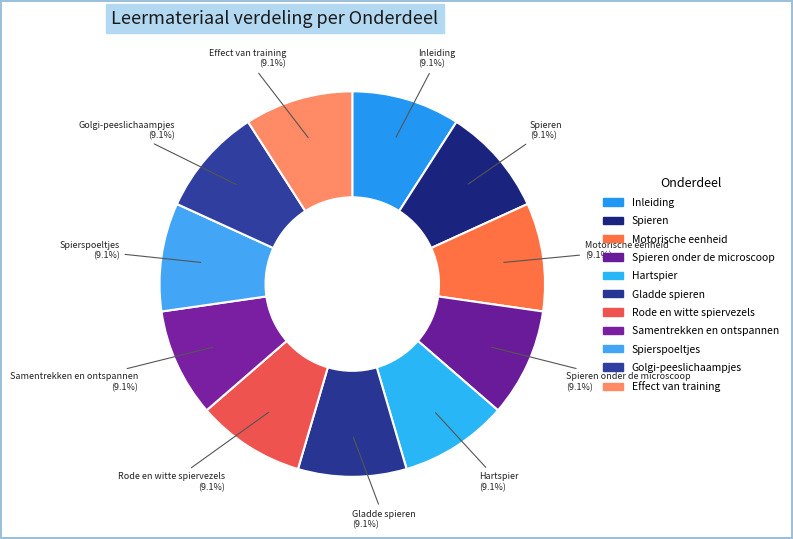

How many slices are in this pie chart?

11